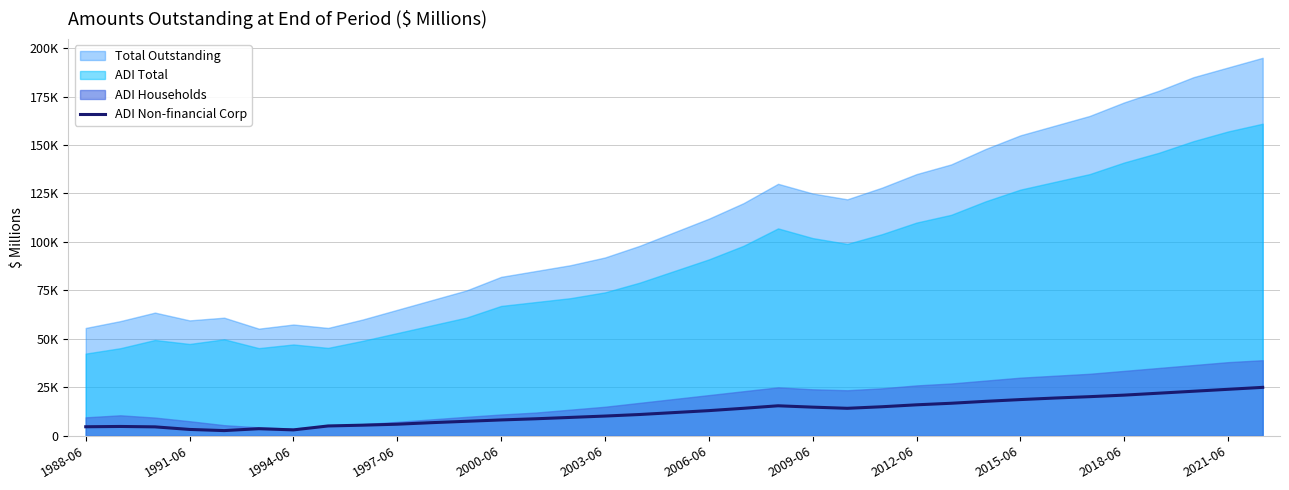

What is the sum of all values?

428180